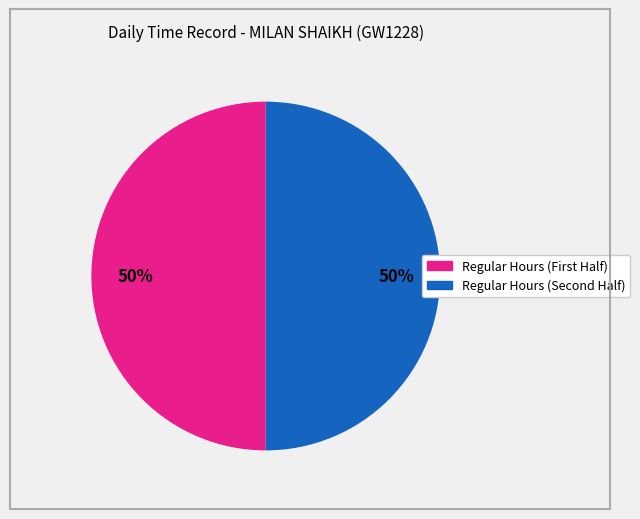

To the nearest percent, what is the average slice percentage?

50%